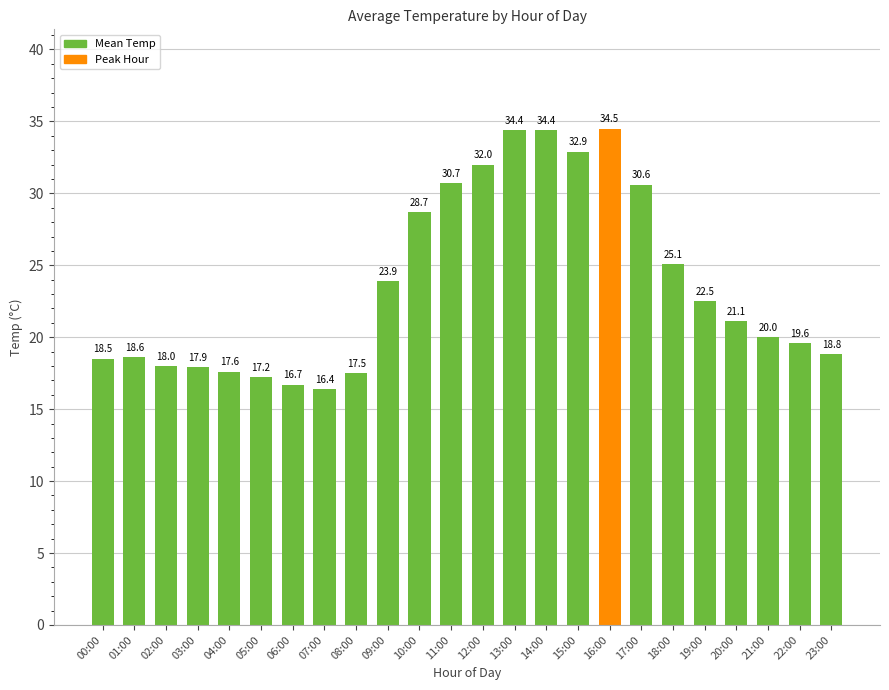

Count the number of data series in this chart.

1